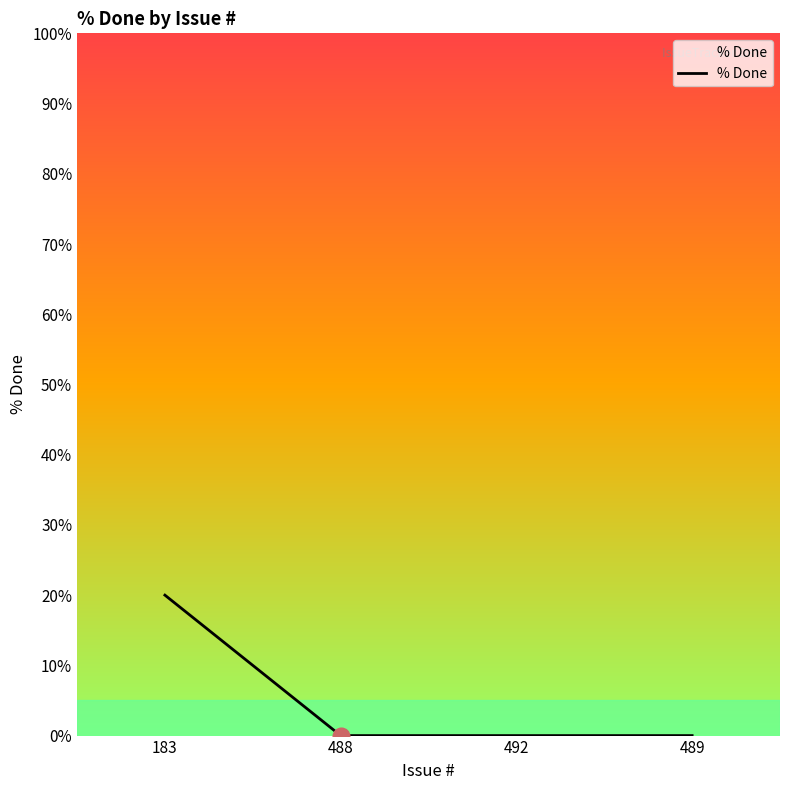

Reading left to right, what are all the values shown in this chart?

20	0	0	0